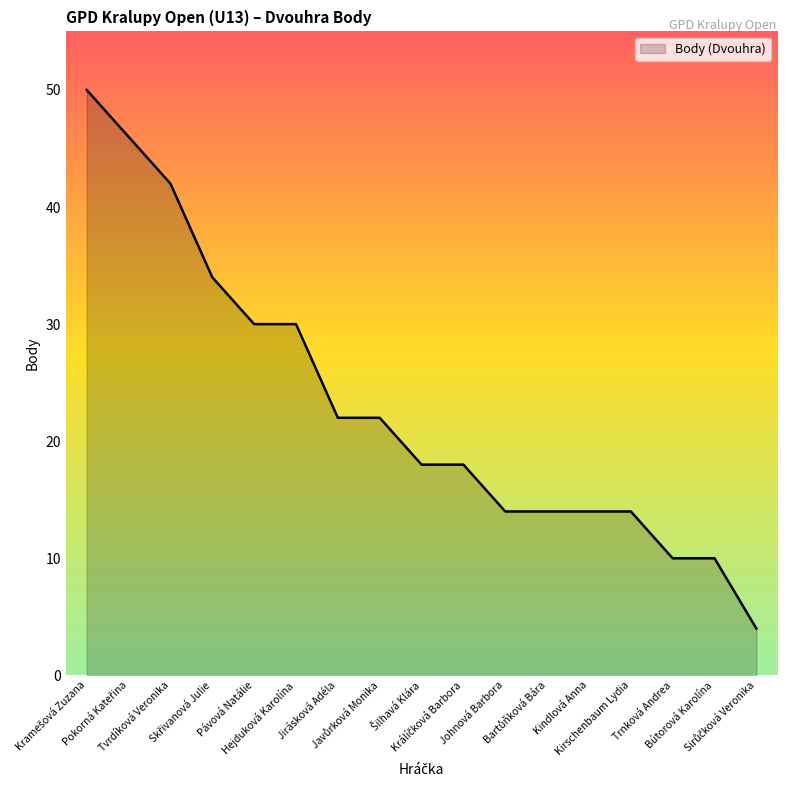

What is the minimum value shown in the chart?

4